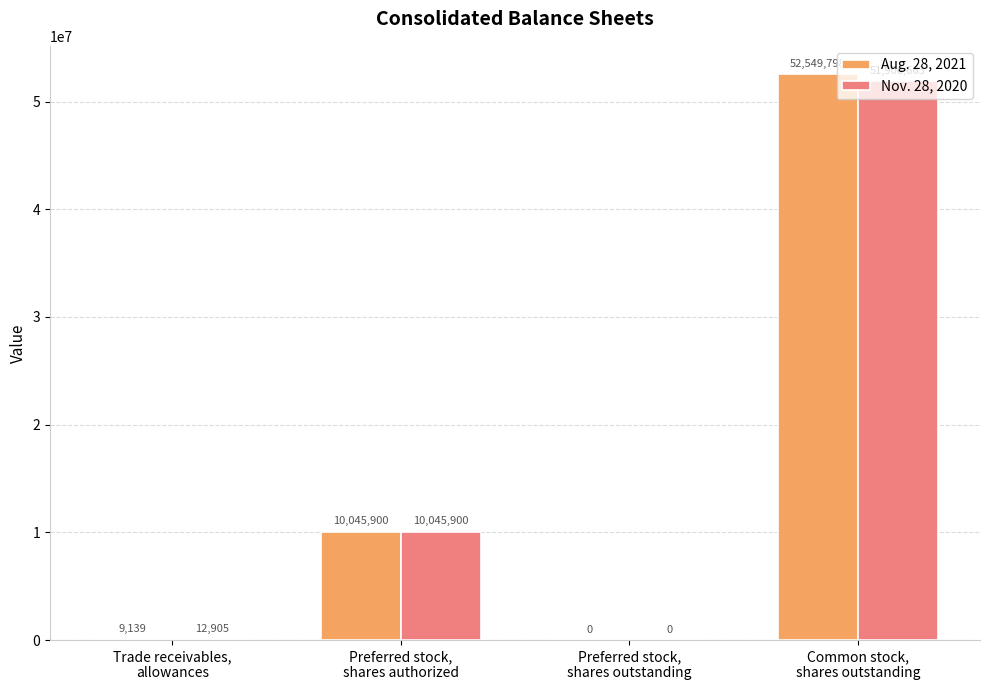

How many groups of bars are there?

4